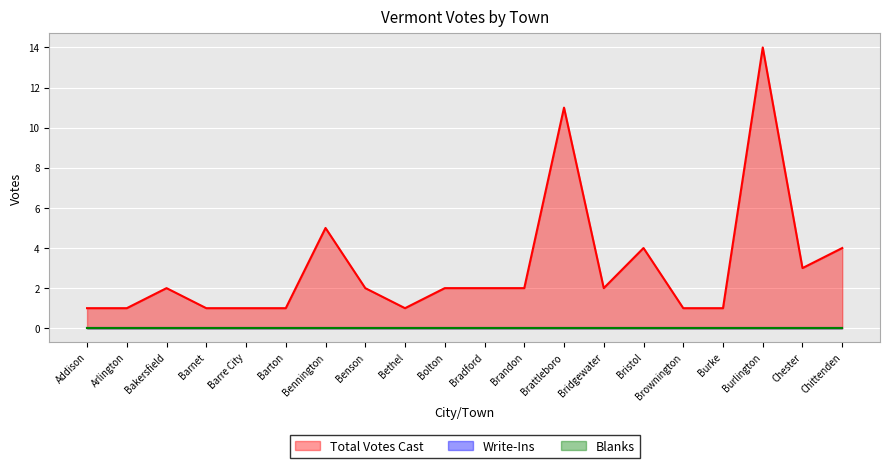

The value of Blanks at Bradford is 0. True or false?

True